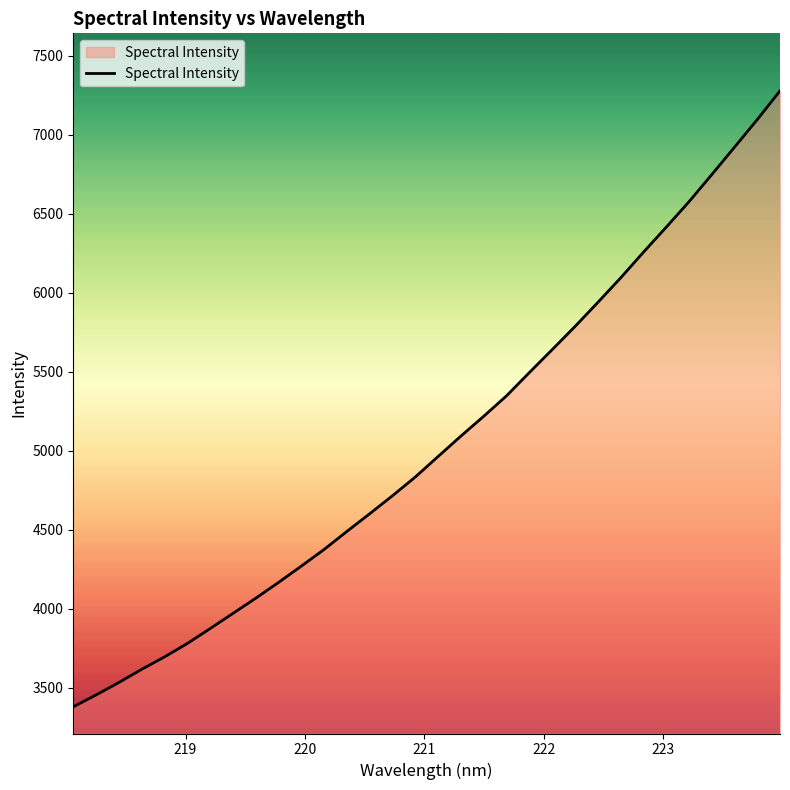

What is the difference between the maximum and minimum values?

3898.2